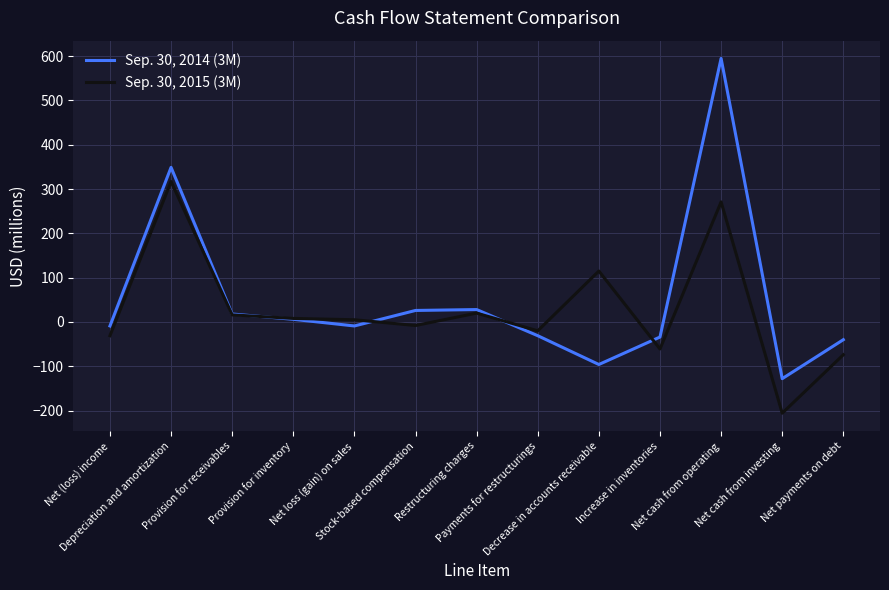

Which series has the widest spread of values?

Sep. 30, 2014 (3M)